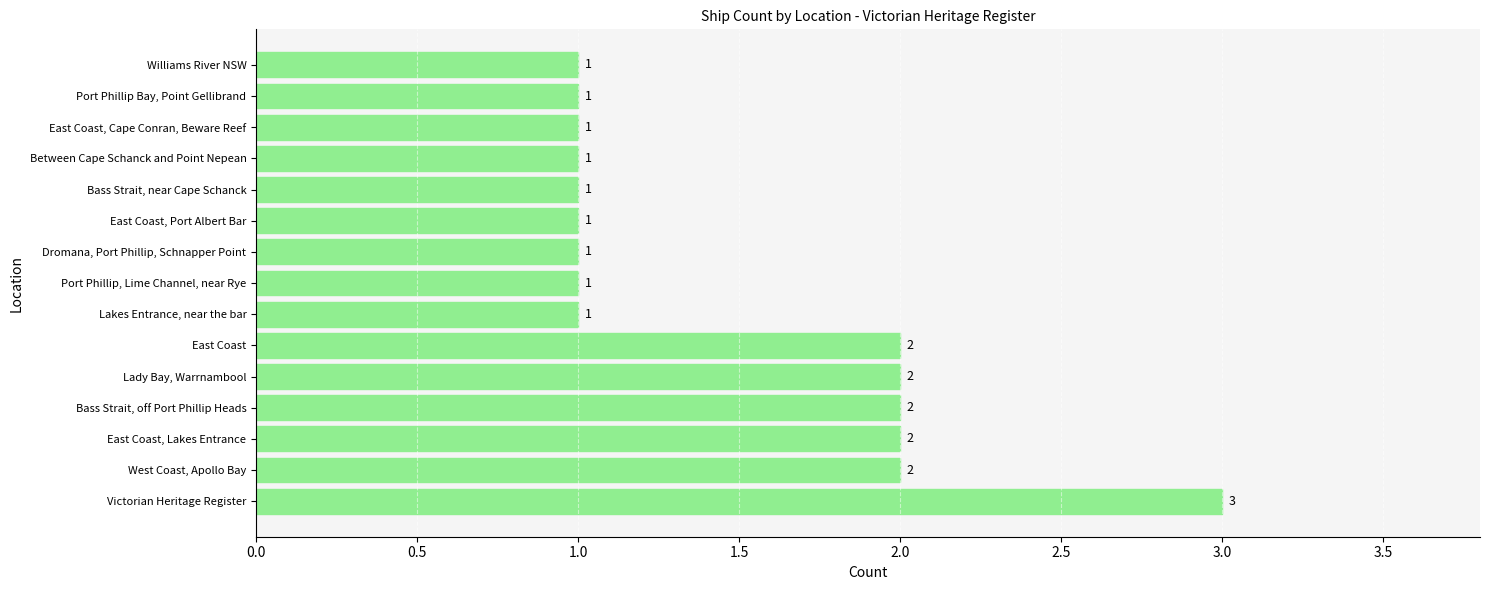

Count the values in the range 1 to 2.

14